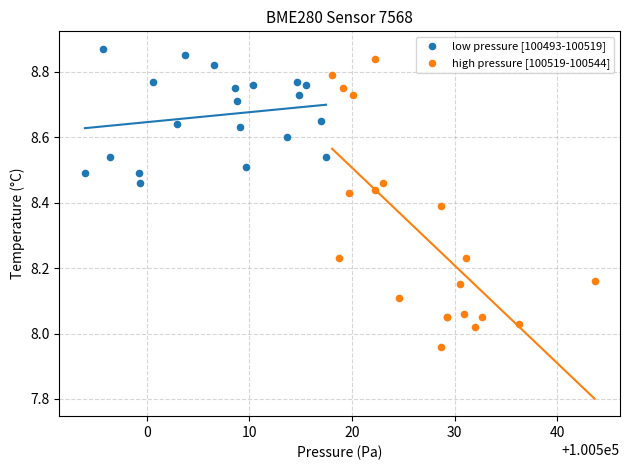

Which series reaches the minimum Y coordinate?

high pressure [100519-100544]